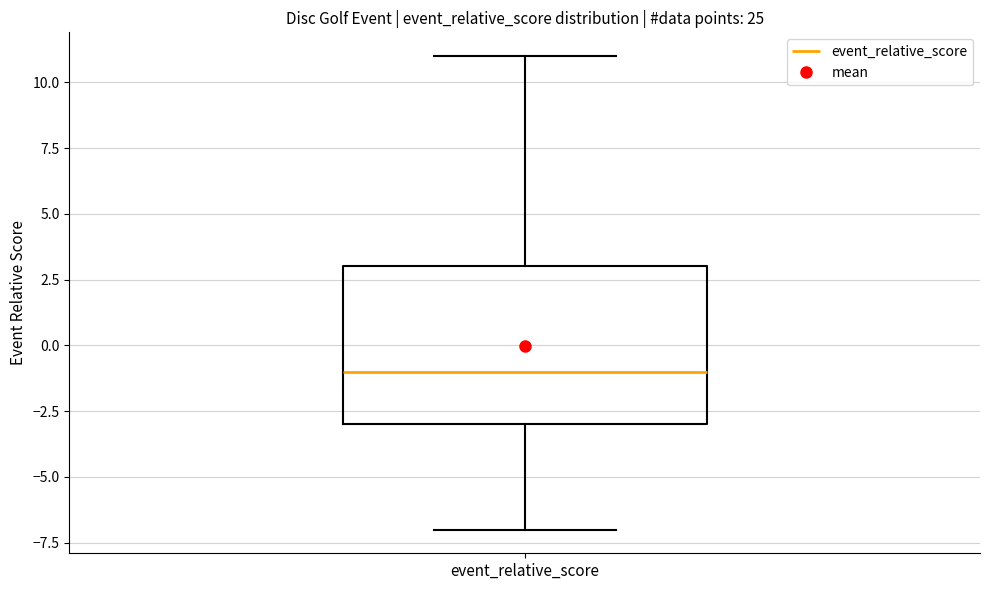

Read this box plot against the y-axis: the position of the median line, the range covered by the box, and the ends of both whiskers. The values are not printed on the chart, so give them approximately, as read against the axis.

median -1, box -3 to 3, whiskers -7 to 11